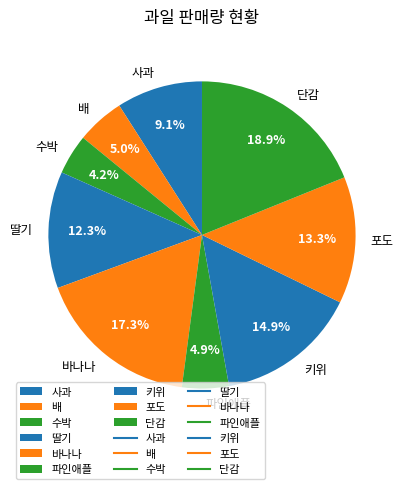

To the nearest percent, what is the combined percentage of 파인애플 and 포도?

18%